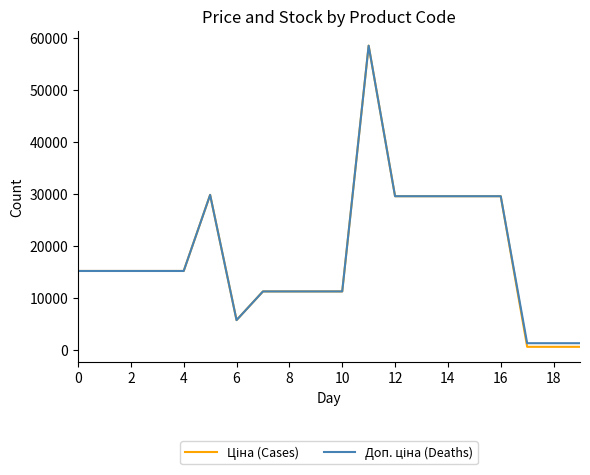

What is the maximum value shown in the chart?

58426.5